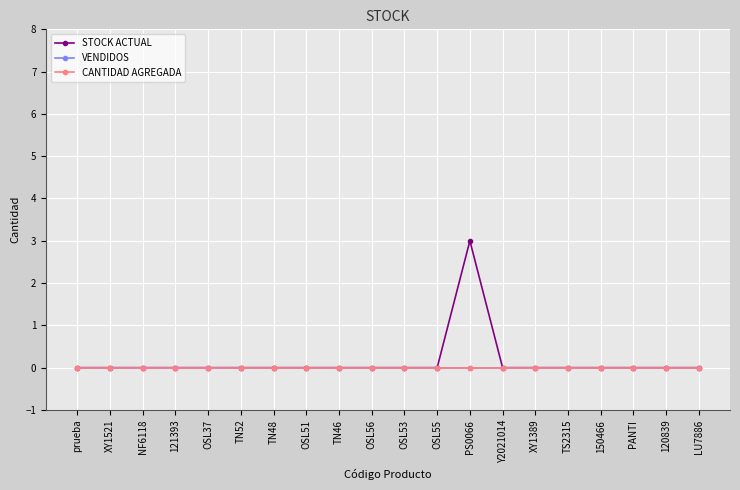

What is the maximum value shown in the chart?

3